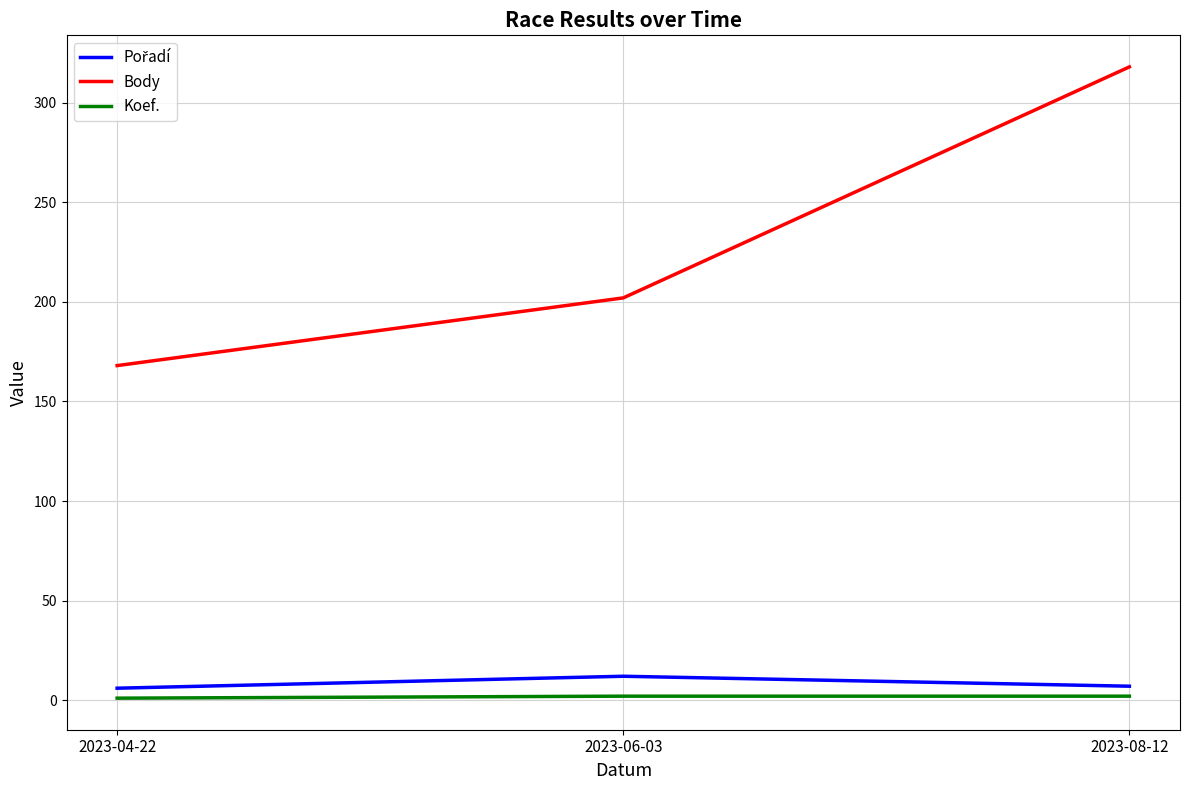

At which label is Body closest to 243?

2023-06-03